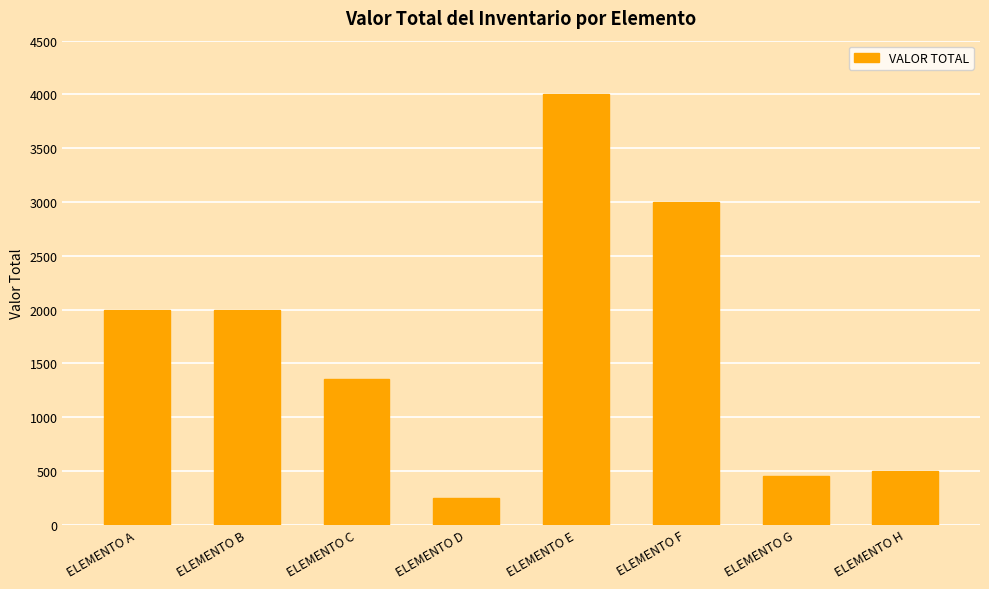

What is the maximum value shown in the chart?

4000